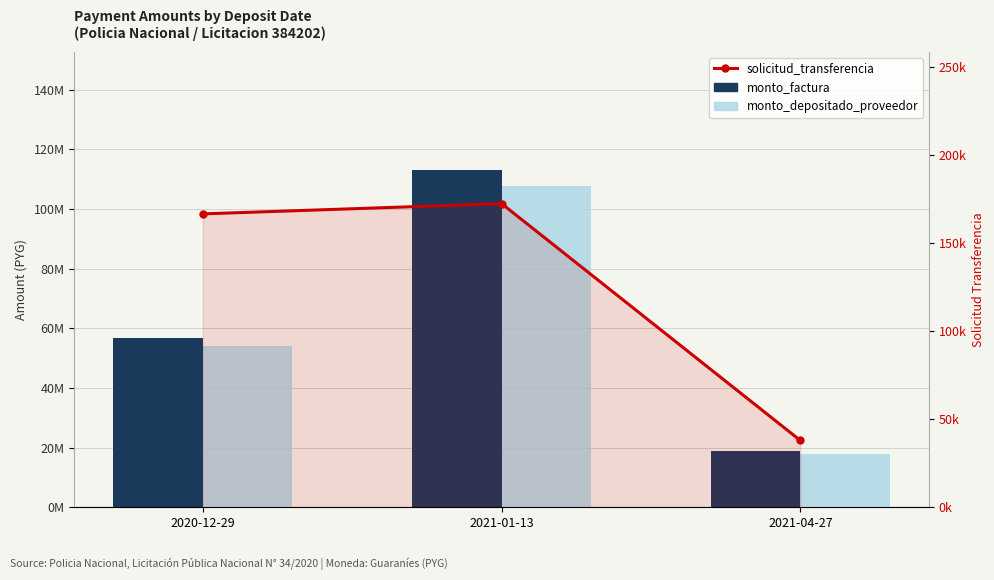

Which series changed the most between 2020-12-29 and 2021-04-27?

monto_factura